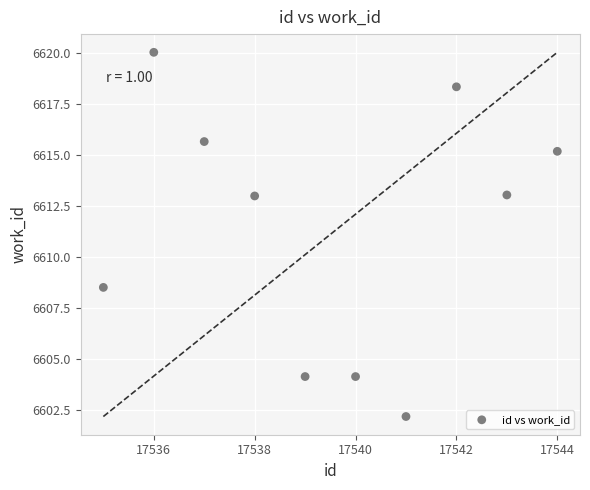

What is the average X value?

17539.5